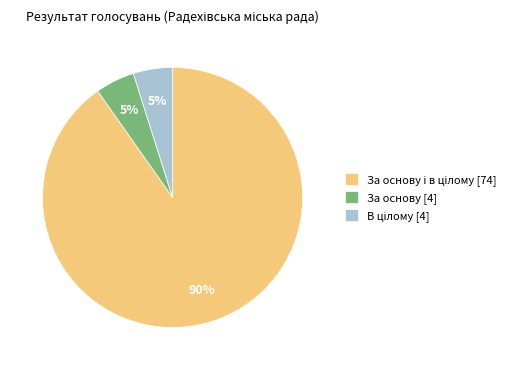

Does За основу [4] account for over 50% of the chart?

No